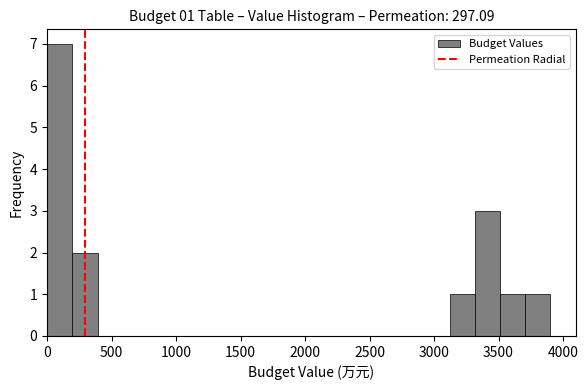

Around what value on the x-axis is the tallest bar? Give the approximate position of its centre, as read against the axis.

100